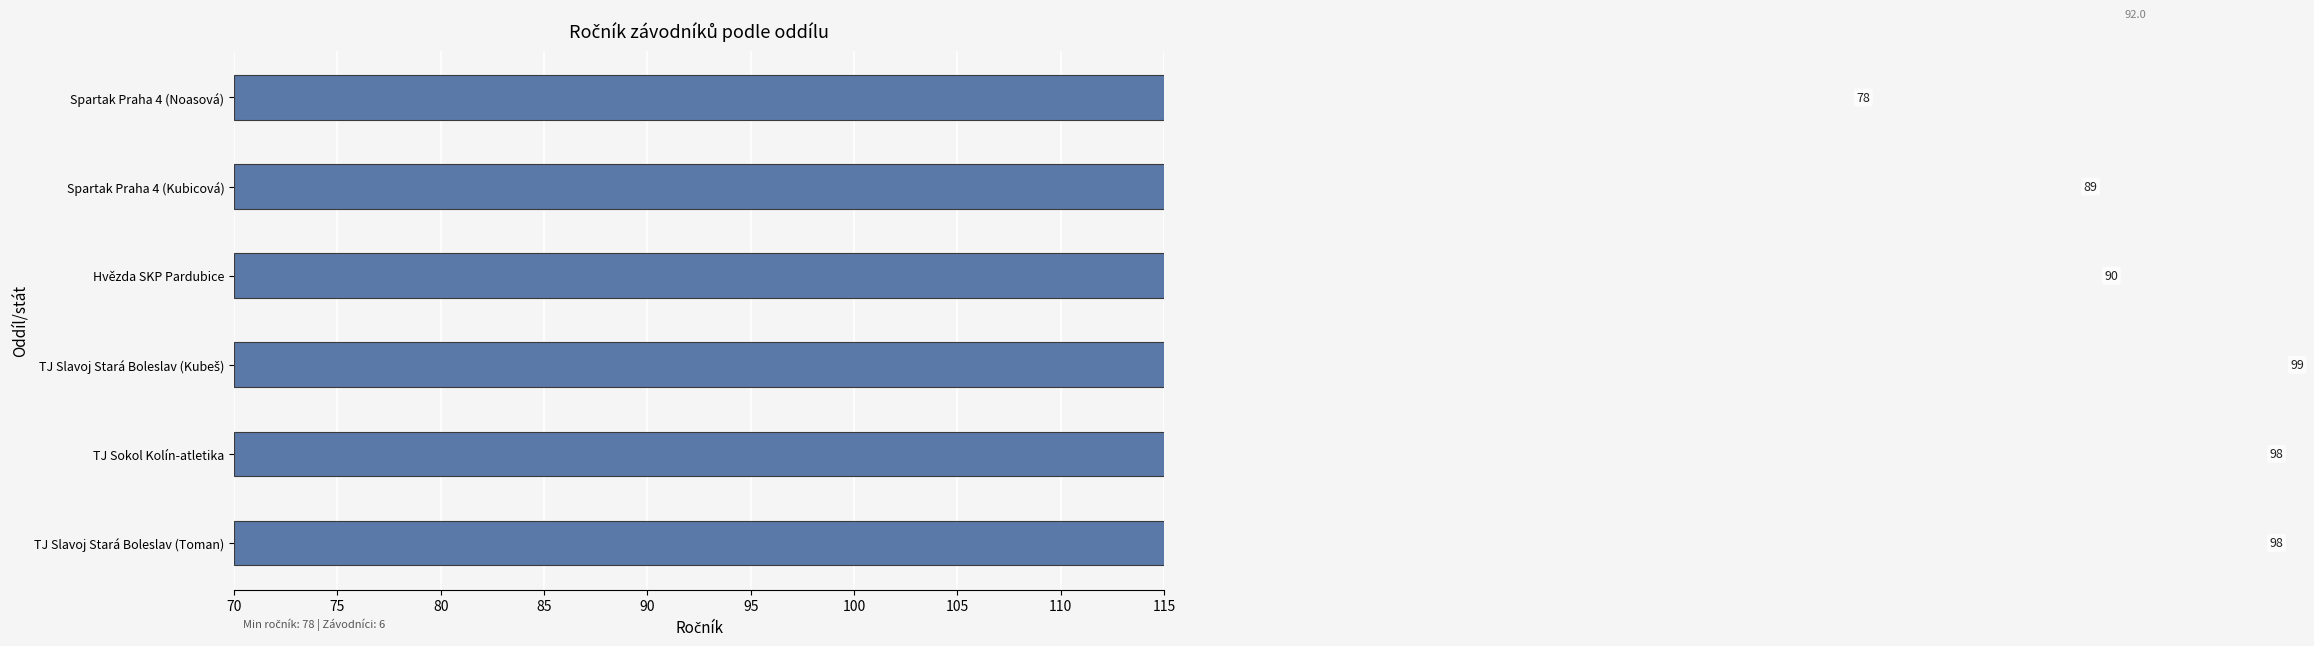

What is the minimum value shown in the chart?

78